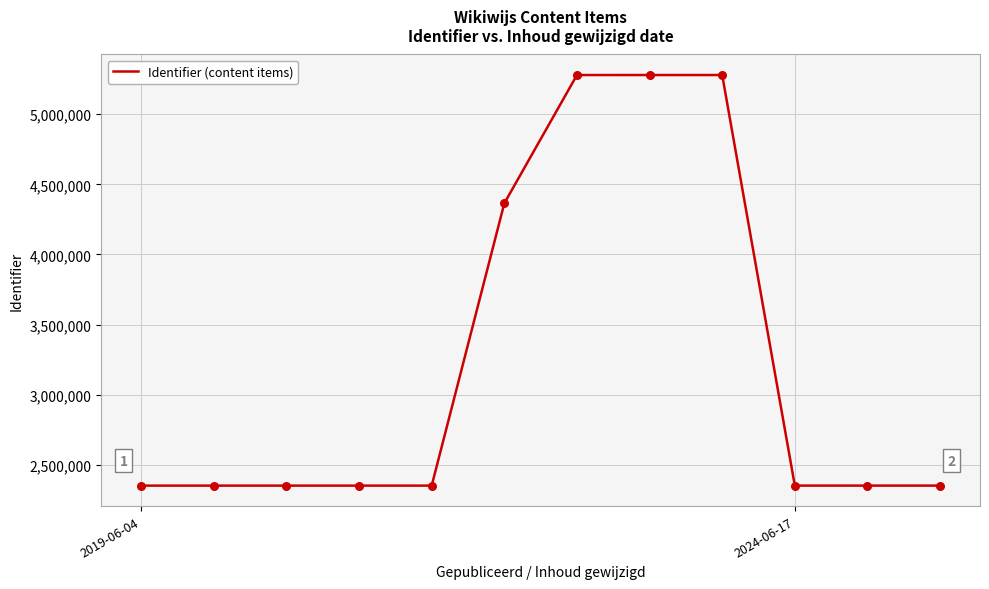

What is the difference between the maximum and minimum values?

2928461